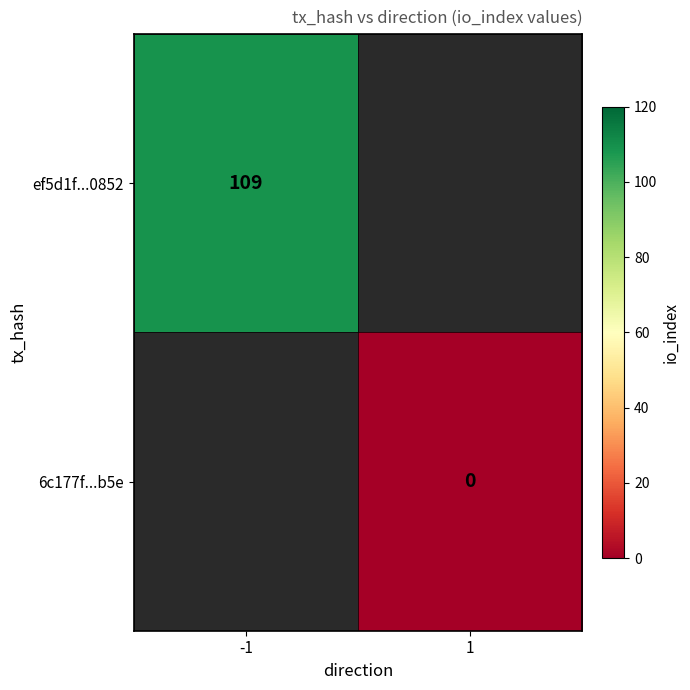

At how many categories does at least one series exceed 37?

1